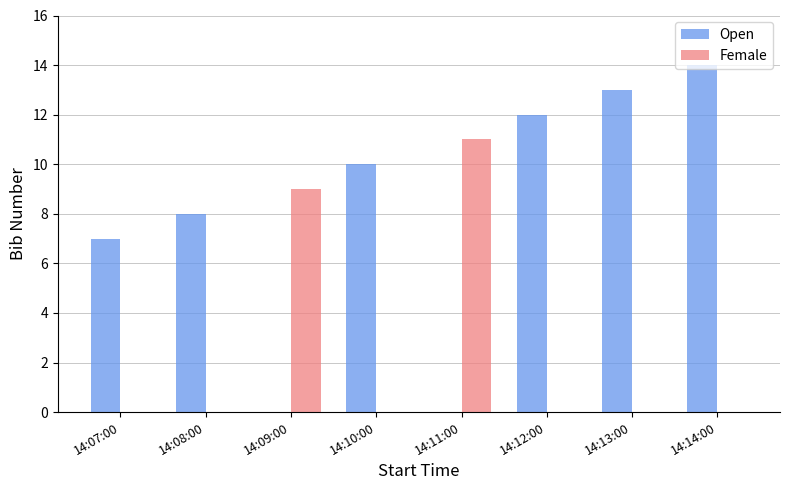

Is it true that Open equals 10 at 14:10:00?

True